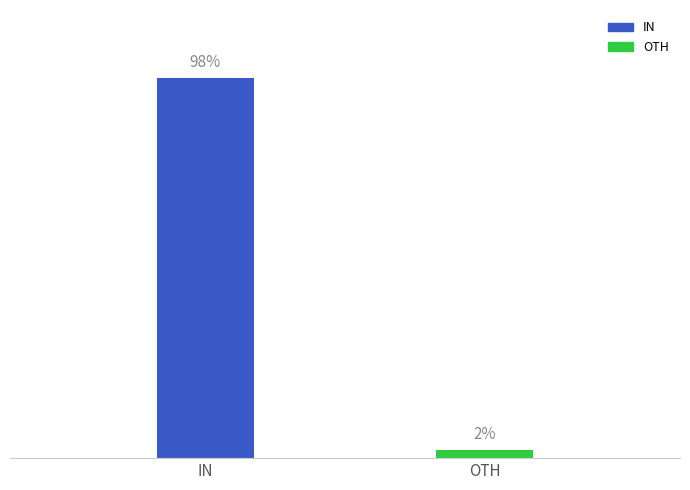

Where does the data first go above 4861010?

IN